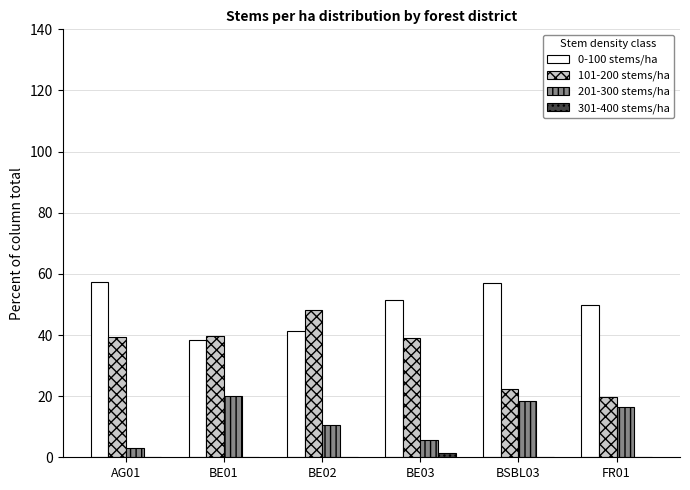

At which label does 101-200 stems/ha reach its peak?

BE02